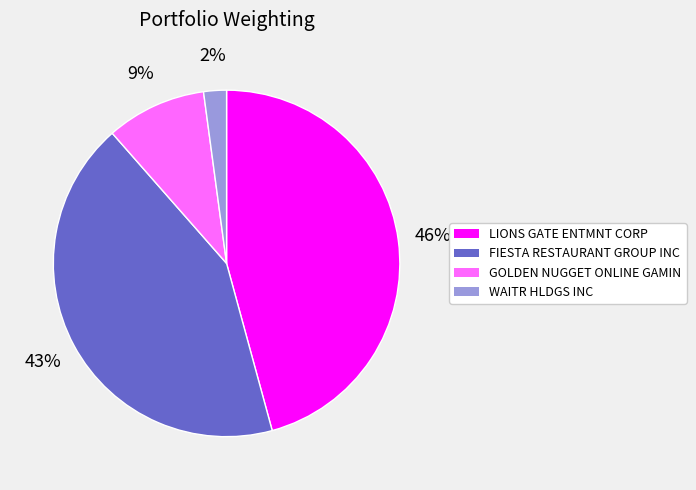

Which slice is the largest?

LIONS GATE ENTMNT CORP